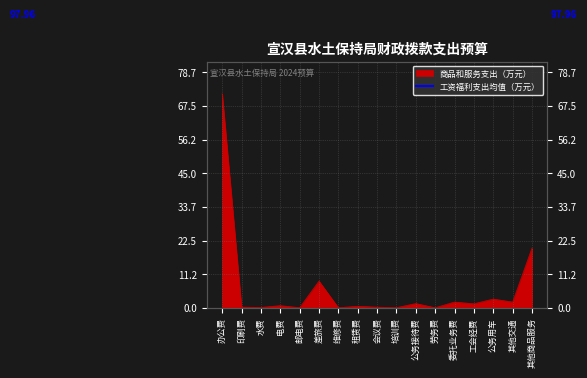

How many series are shown in this chart?

1